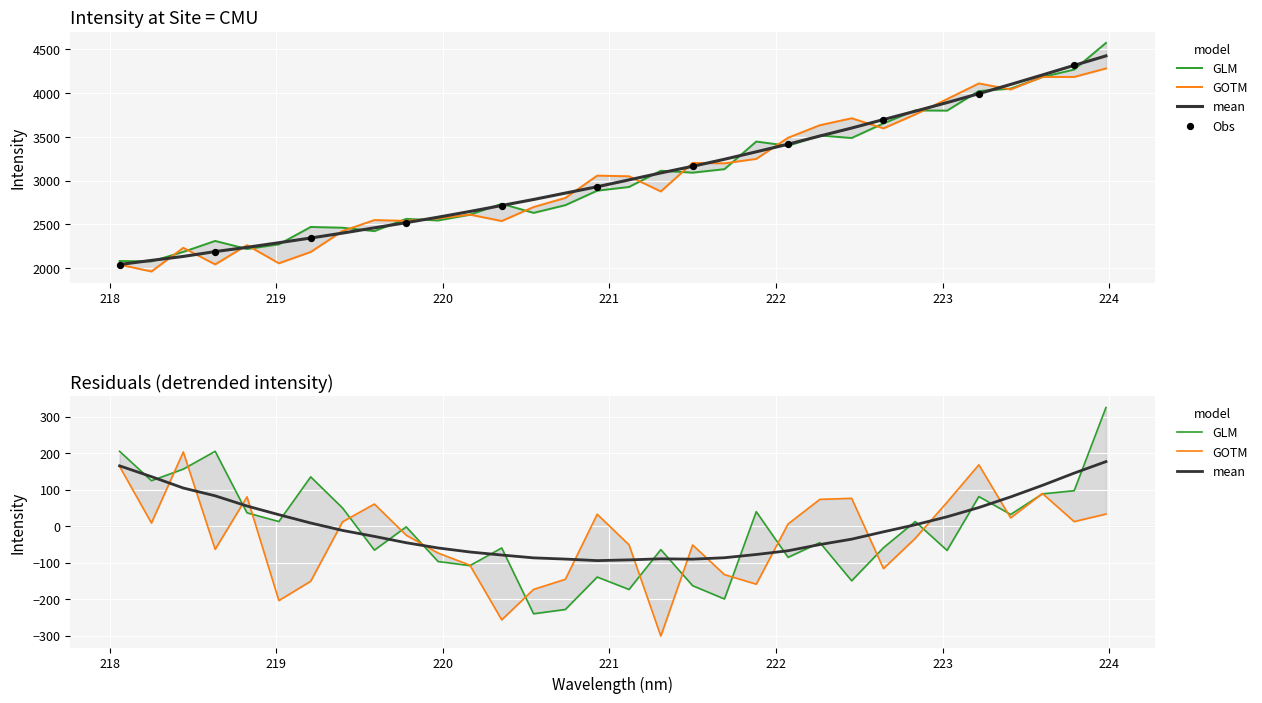

Approximately how many times larger is the value at 218.2508 compared to 219.589?

0.8